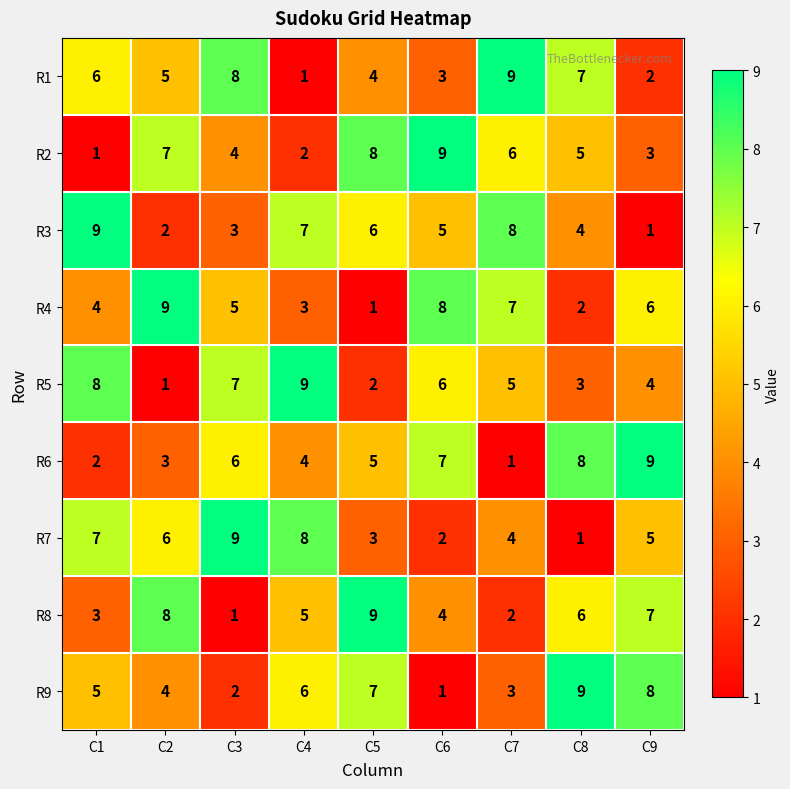

True or false: R4 has a value of 6 at C9.

True